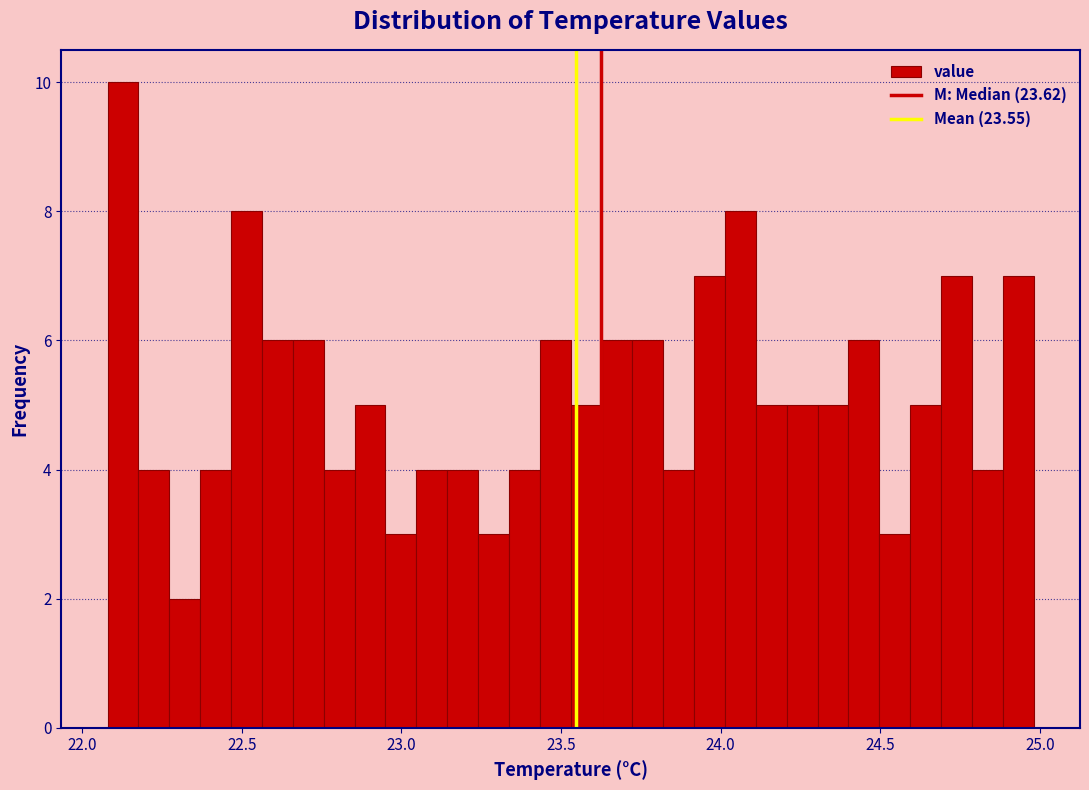

Around what value on the x-axis is the tallest bar? Give the approximate position of its centre, as read against the axis.

22.15